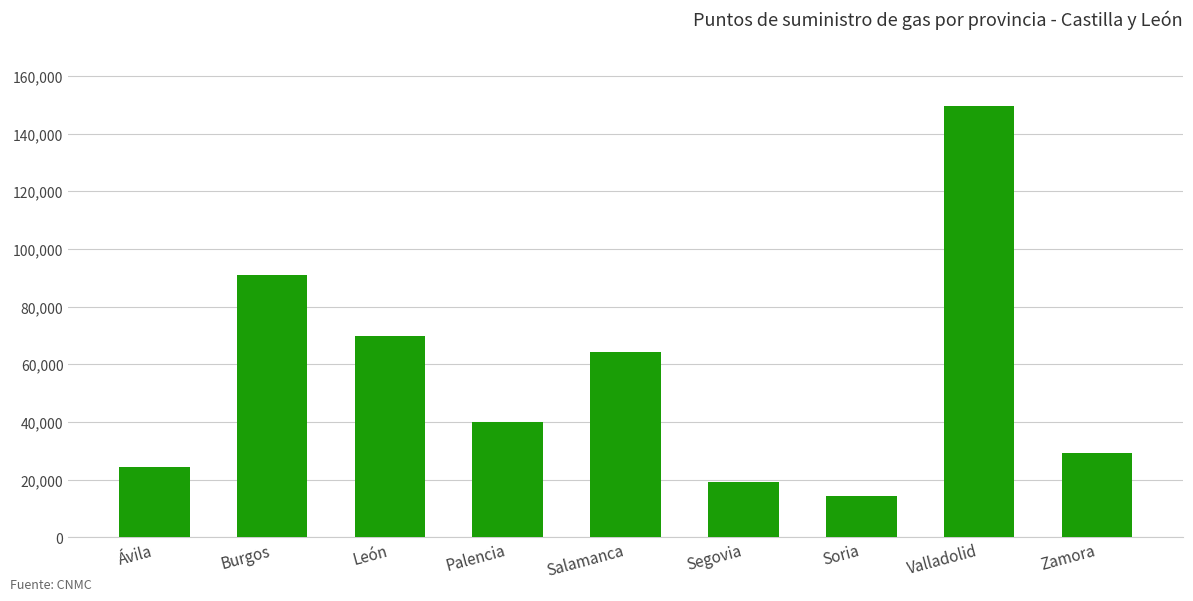

How many data points are less than 40126?

4